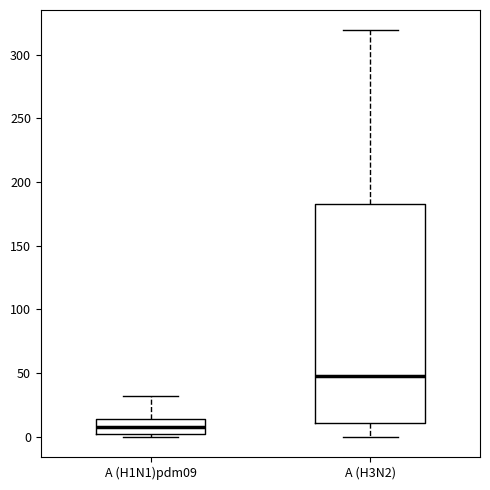

Reading left to right, transcribe this box plot: for each box, give where its median line is, the range the box spans, and where its two whiskers end, as read against the y-axis. The values are not printed on the chart, so give them approximately, as read against the axis.

A (H1N1)pdm09: median 10, box 0 to 15, whiskers 0 (just below the box's lower edge) to 30
A (H3N2): median 50, box 10 to 185, whiskers 0 to 320